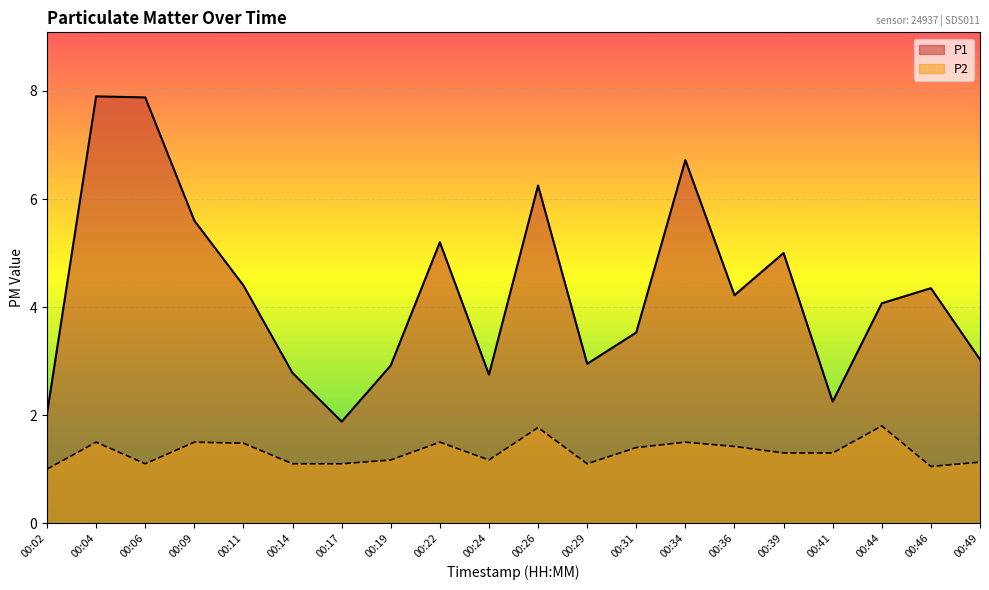

What is the difference between the P2 values at 00:49 and 00:34?

0.4